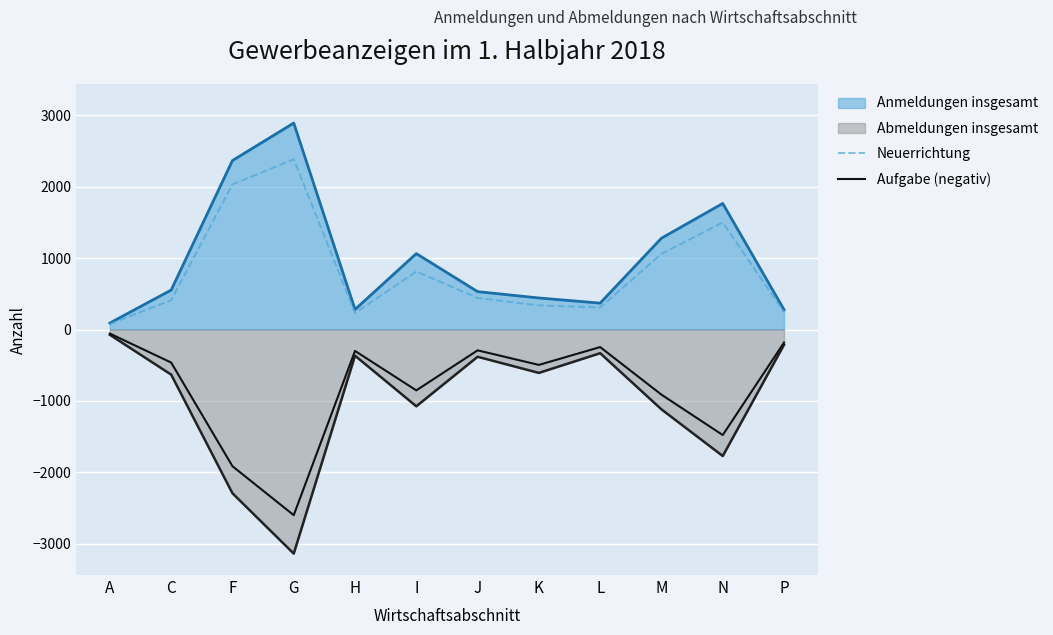

Is it true that Aufgabe (negativ) equals -242 at P?

False